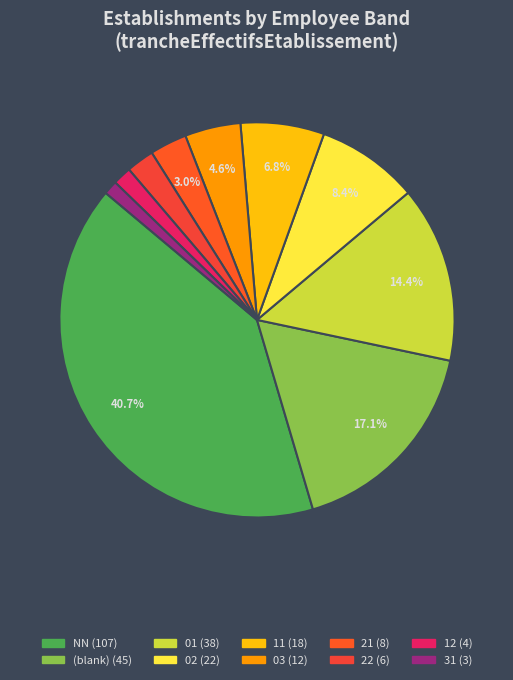

Is there a majority slice in this chart?

No